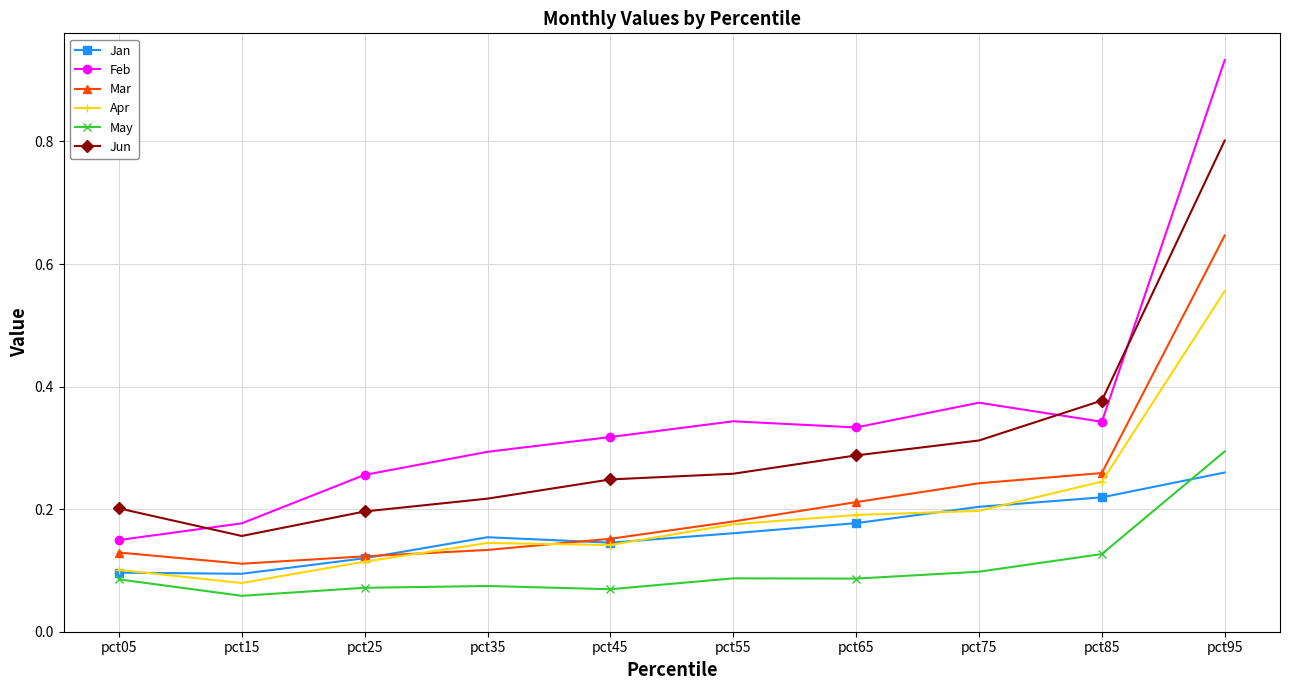

Which series has the largest total across all categories?

Feb